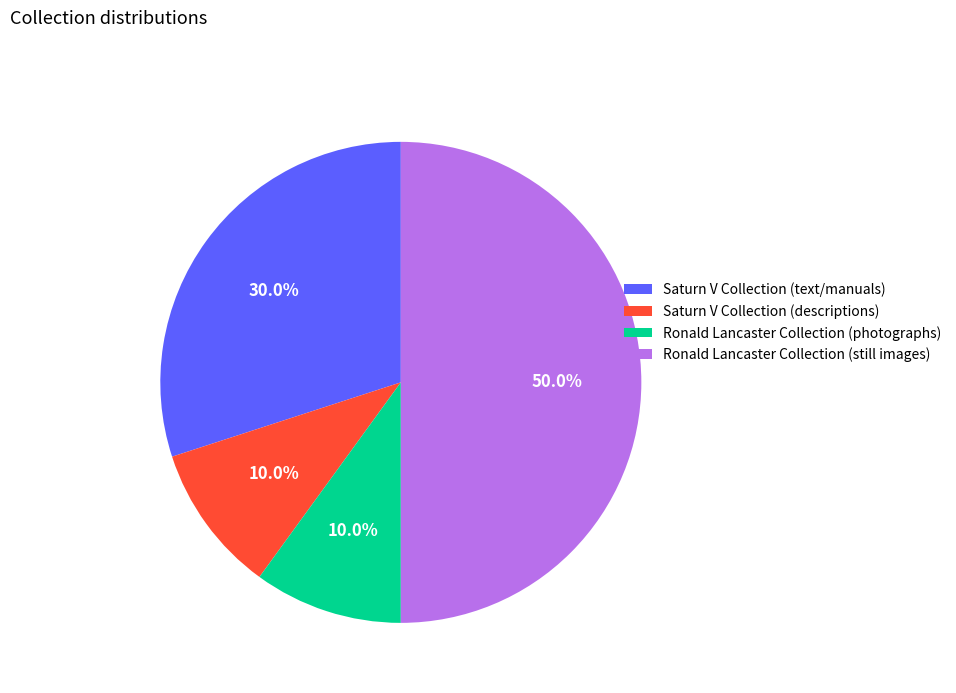

Does Saturn V Collection (text/manuals) represent more than half of the total?

No